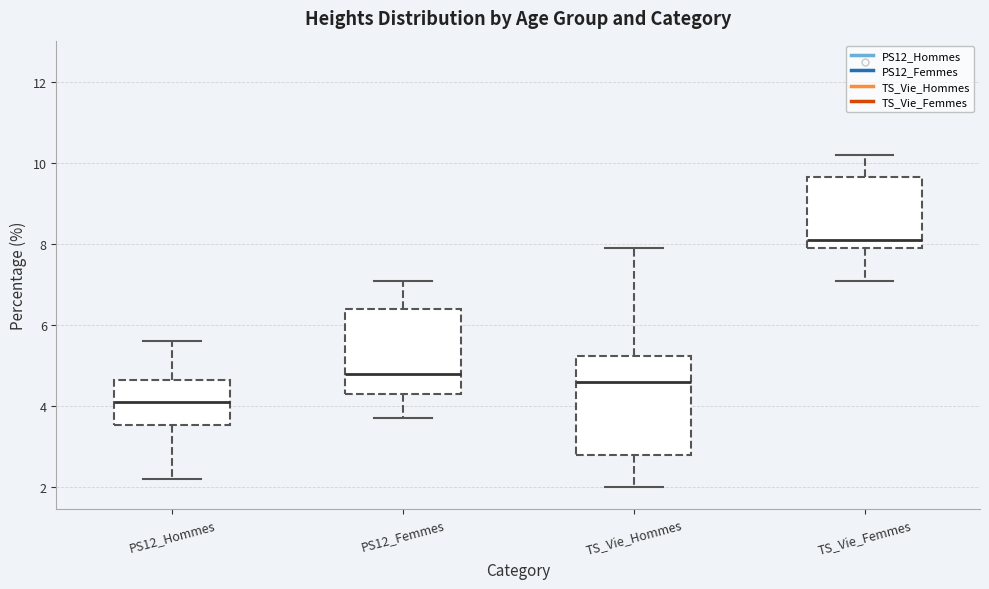

Which box has the lowest median line?

PS12_Hommes